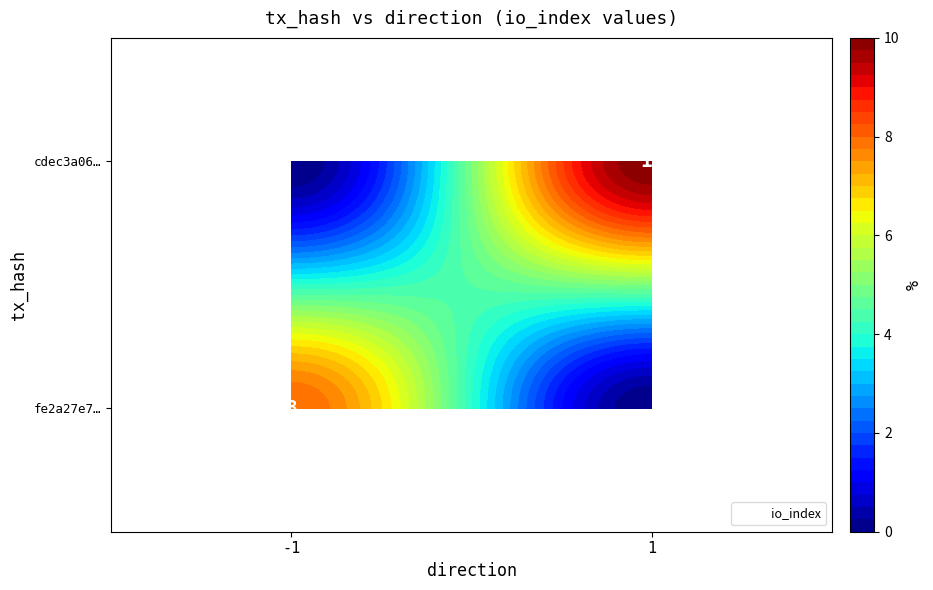

At how many categories does at least one series exceed 0?

2